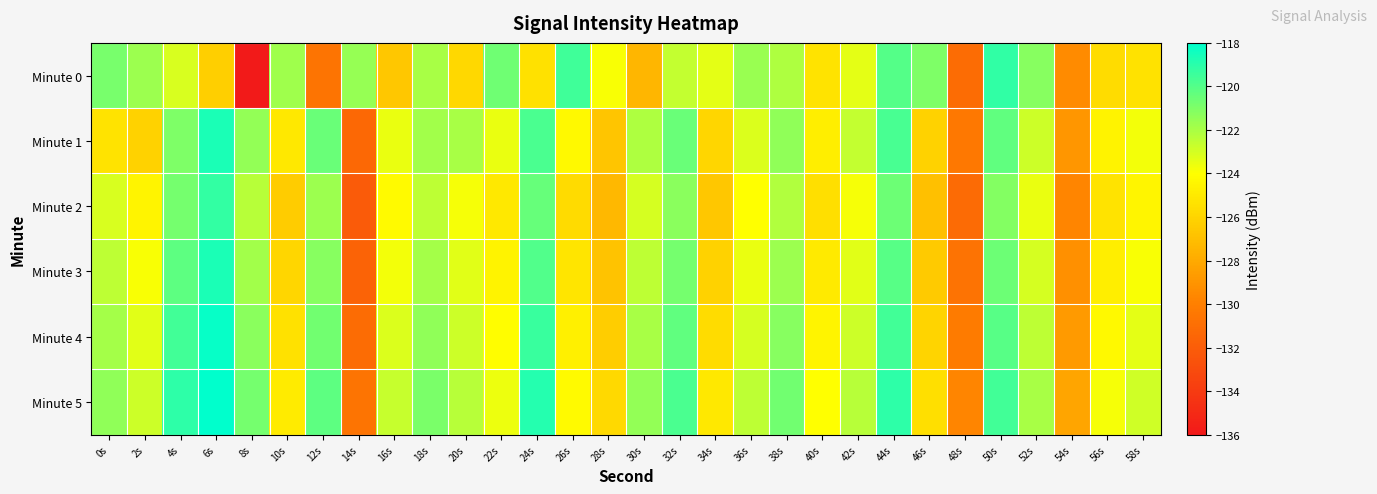

Which has a higher value, 46s or 48s?

46s